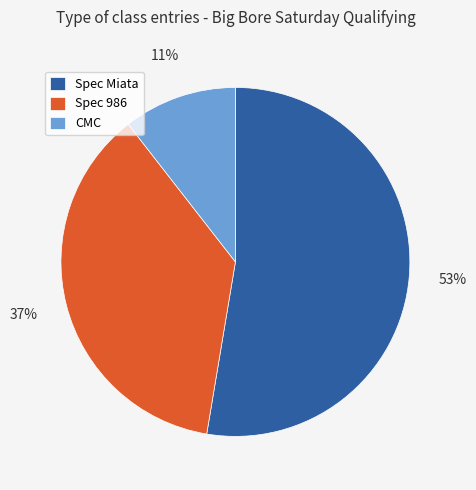

Is the sum of Spec Miata and CMC greater than half?

Yes